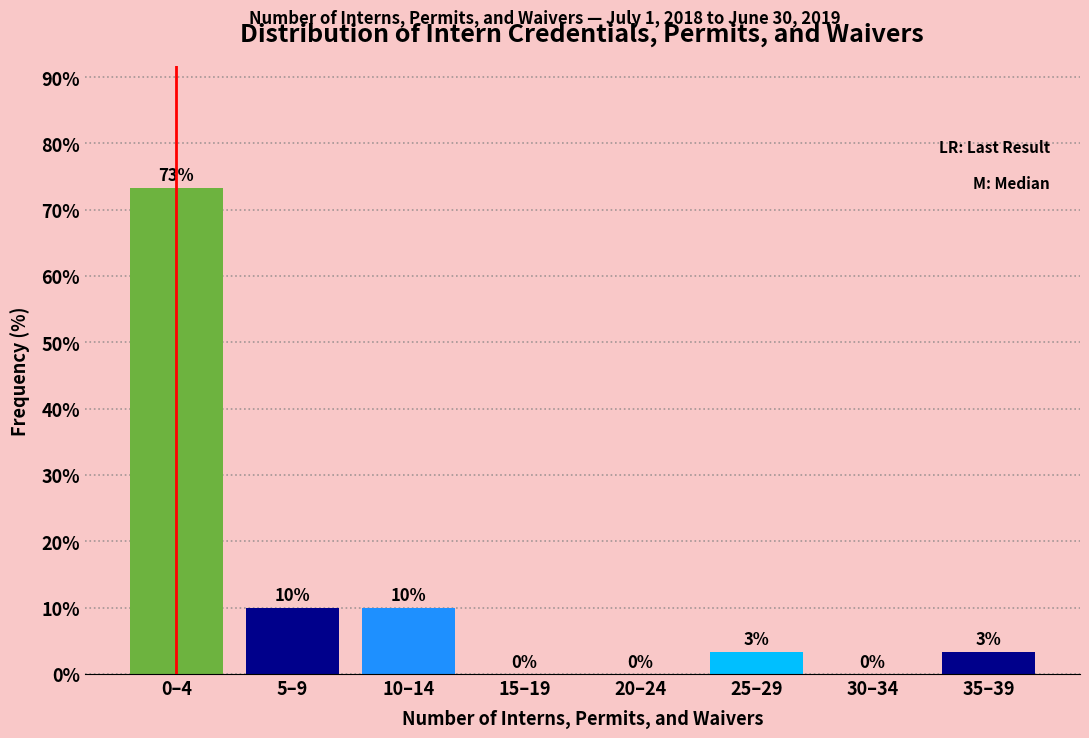

True or false: the data shows 10.0 at 5–9.

True